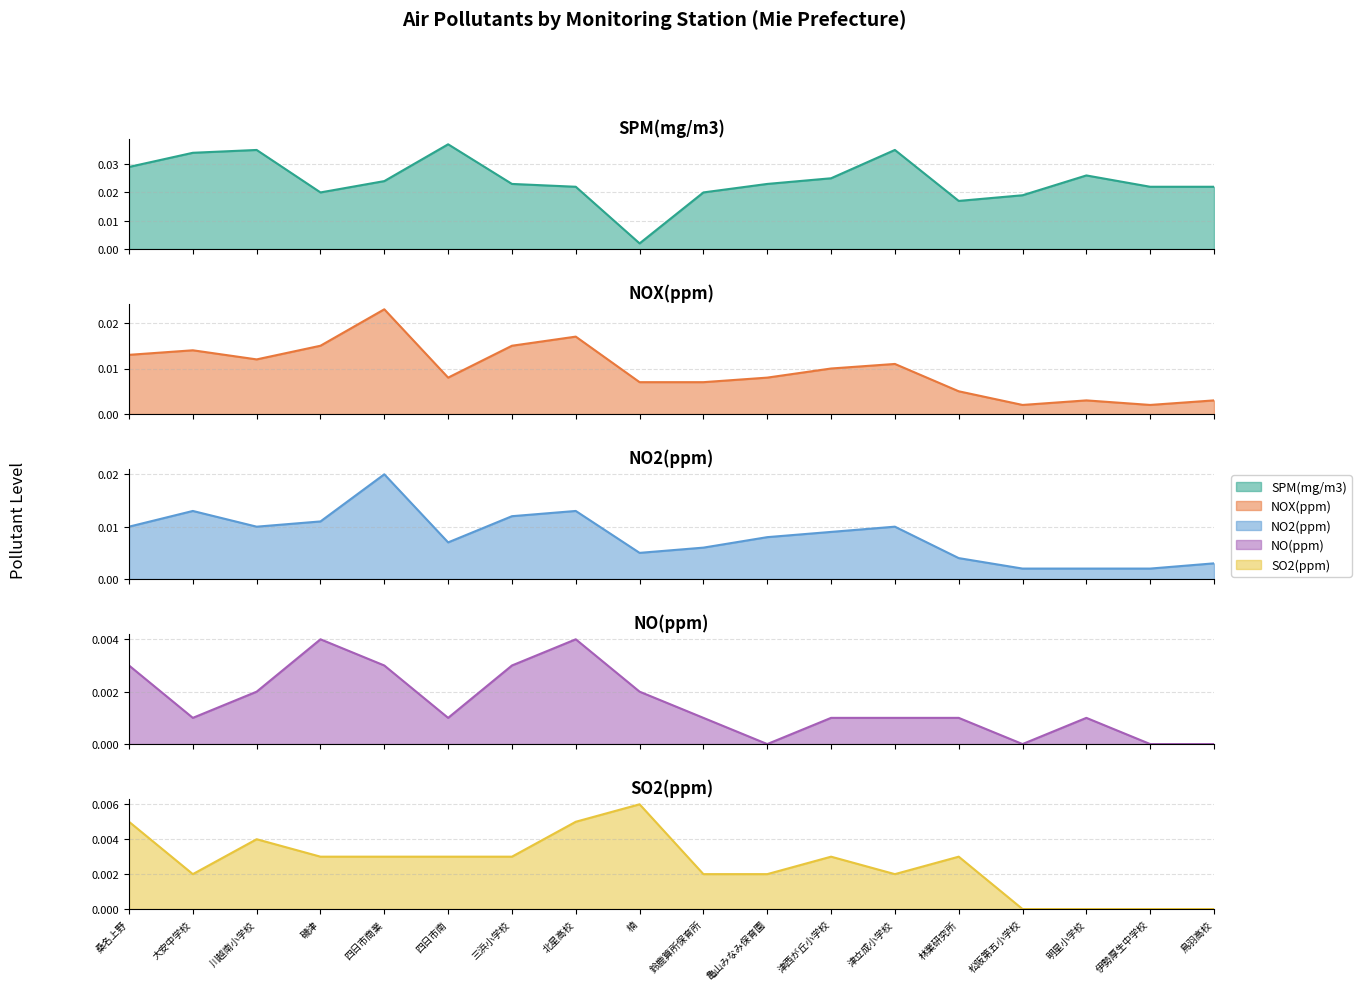

Rank the categories by NO(ppm) value from highest to lowest.

磯津, 北星高校, 桑名上野, 四日市商業, 三浜小学校, 川越南小学校, 楠, 大安中学校, 四日市南, 鈴鹿算所保育所, 津西が丘小学校, 津立成小学校, 林業研究所, 明星小学校, 亀山みなみ保育園, 松阪第五小学校, 伊勢厚生中学校, 鳥羽高校